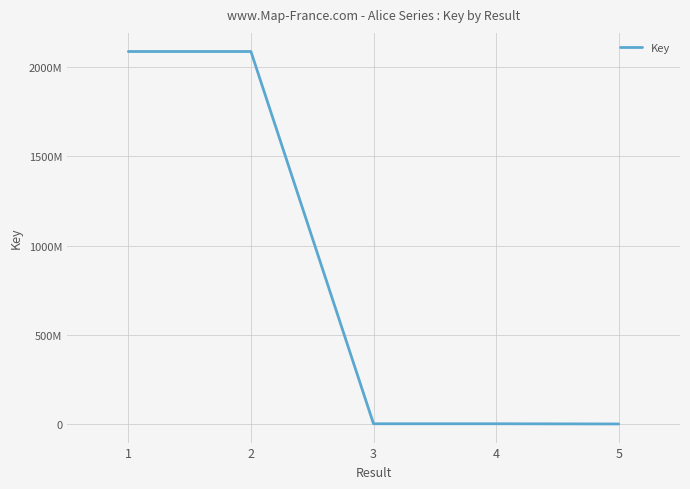

The chart shows a value of 1438621 at 3. True or false?

True